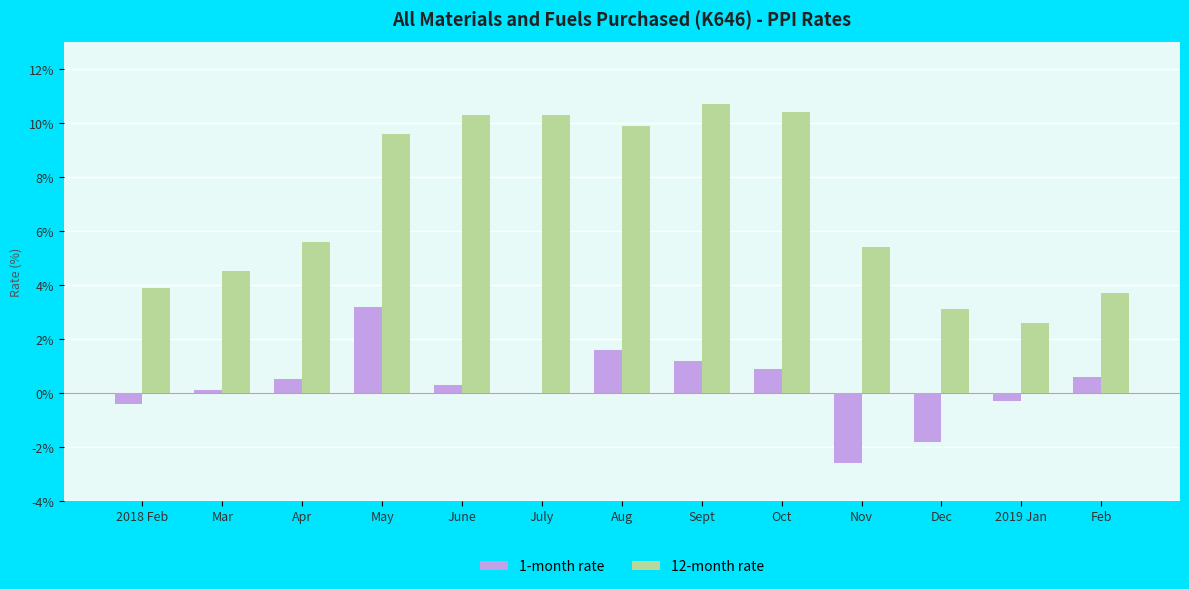

Which category has the highest value in the 1-month rate series?

May